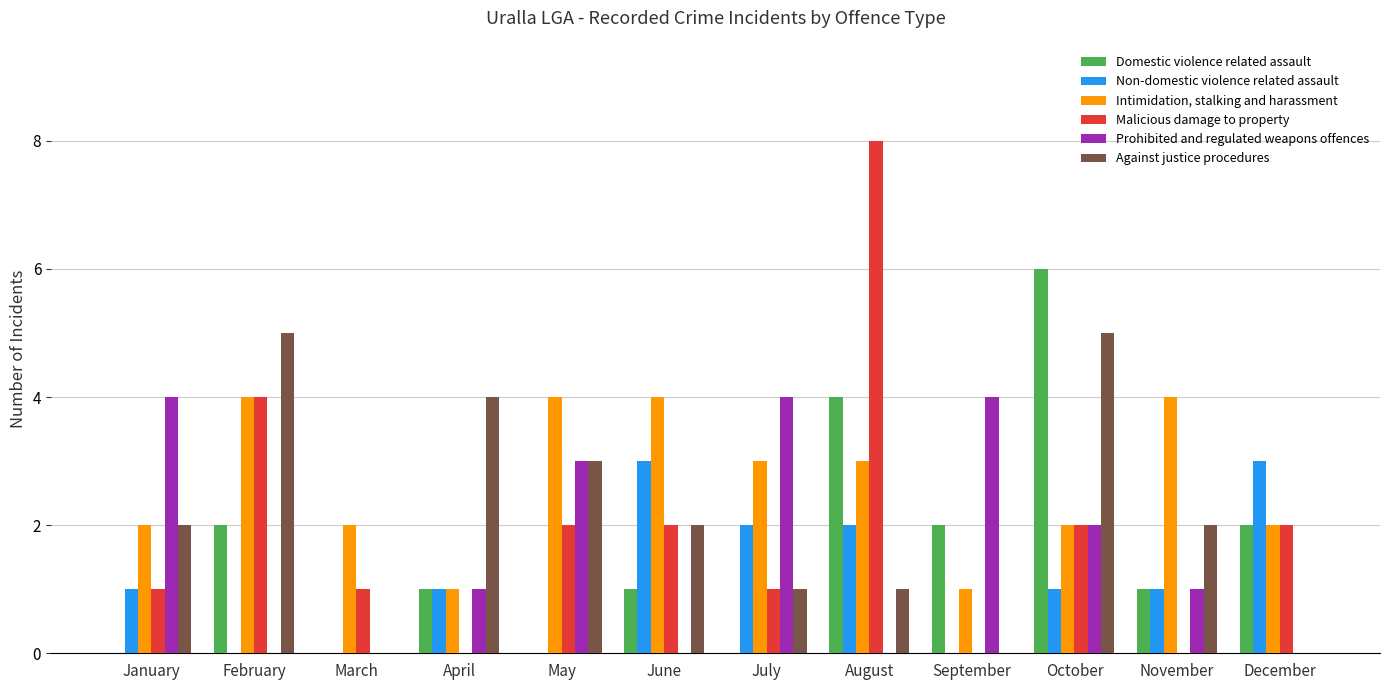

What are all the series names shown in the legend?

Domestic violence related assault, Non-domestic violence related assault, Intimidation, stalking and harassment, Malicious damage to property, Prohibited and regulated weapons offences, Against justice procedures